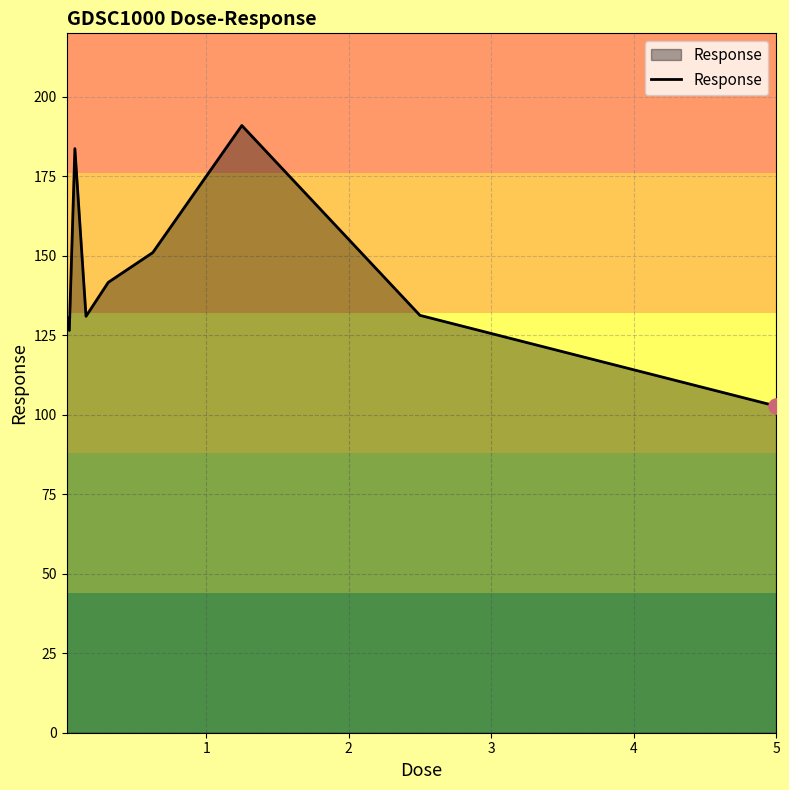

What is the difference between the maximum and minimum values?

88.2